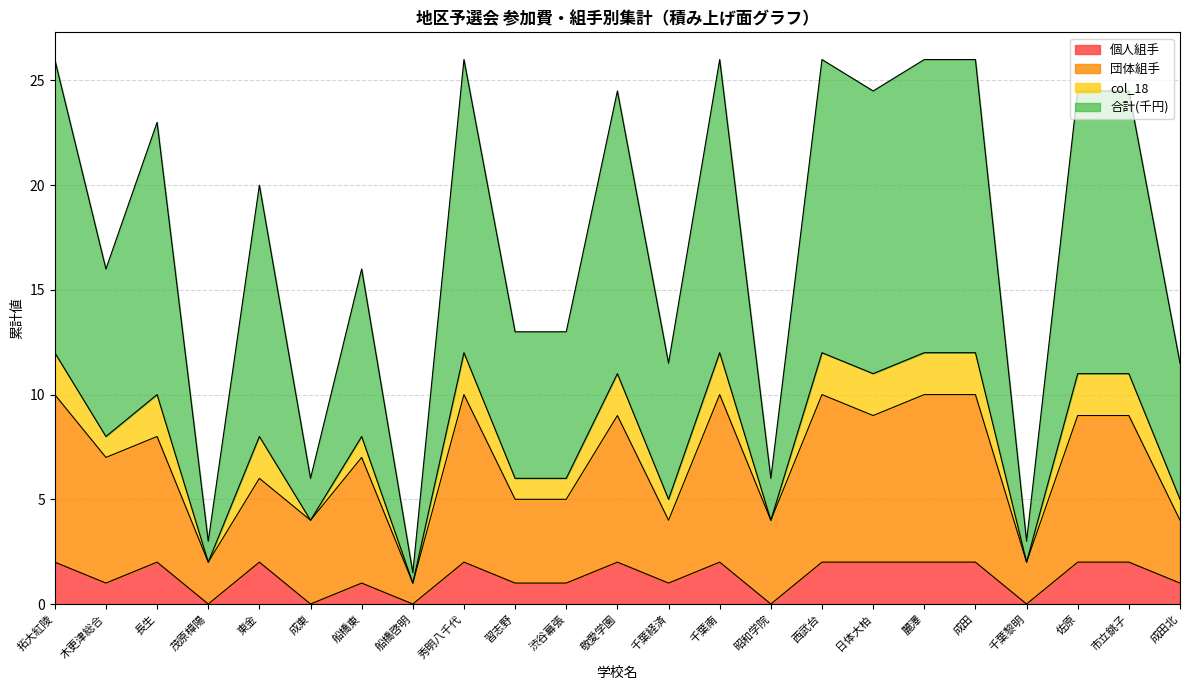

What is the difference between the maximum and second lowest values in the 個人組手 series?

2.0